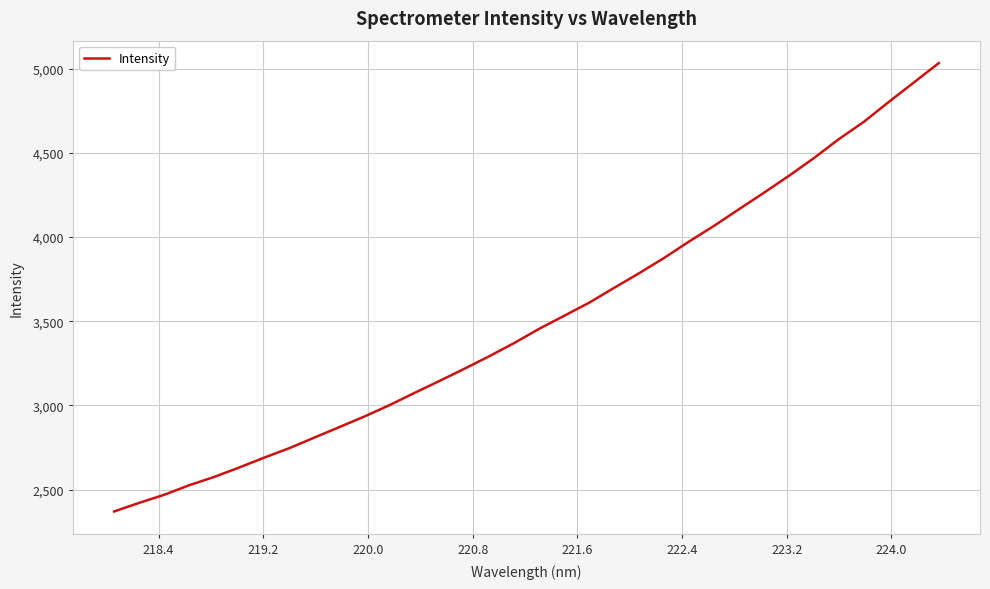

What is the maximum value shown in the chart?

5034.1